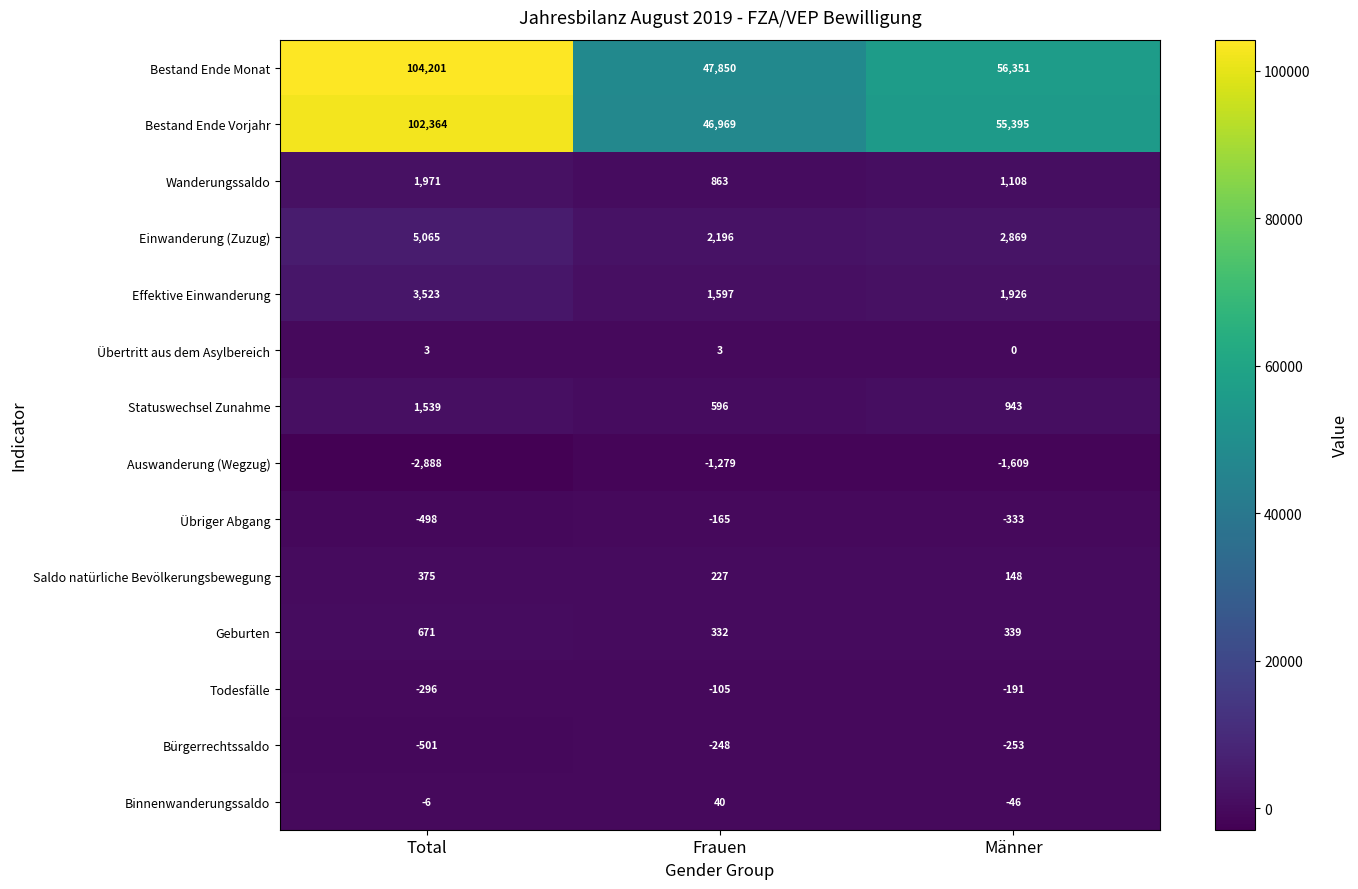

The Todesfälle series shows -424 at Total. True or false?

False